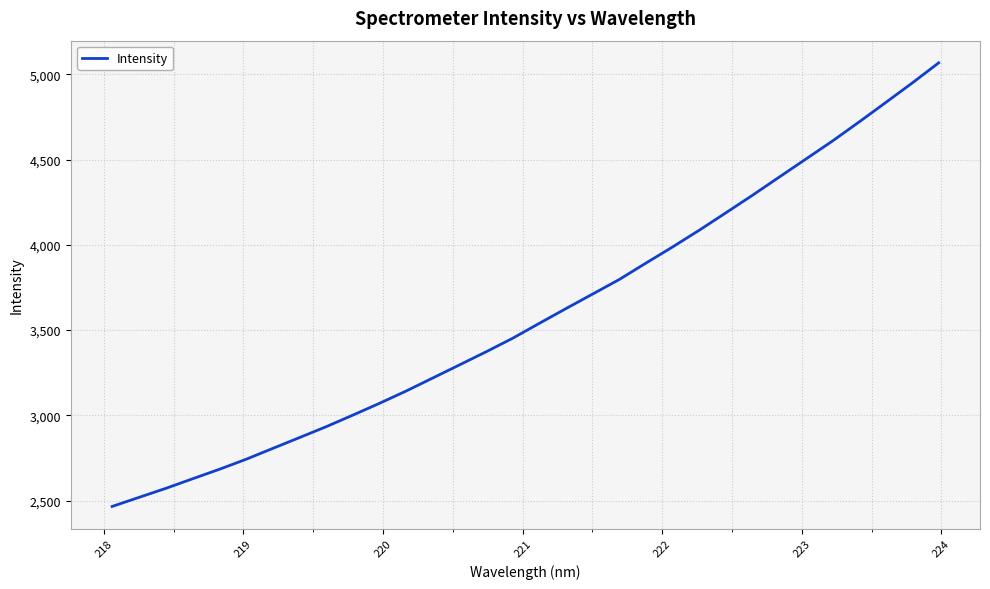

What is the difference between the maximum and minimum values?

2600.8